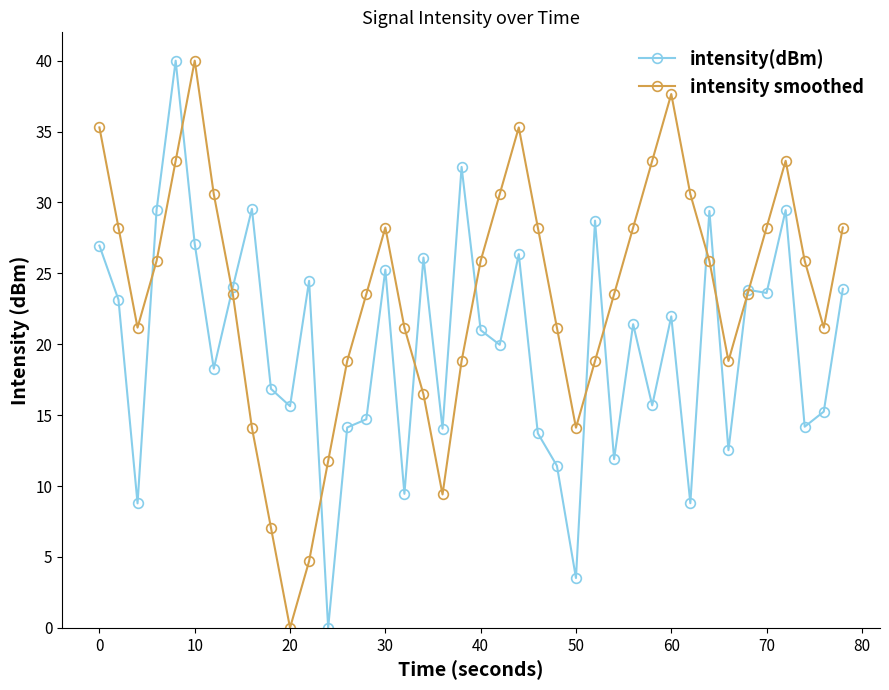

What is the greatest value displayed?

40.0